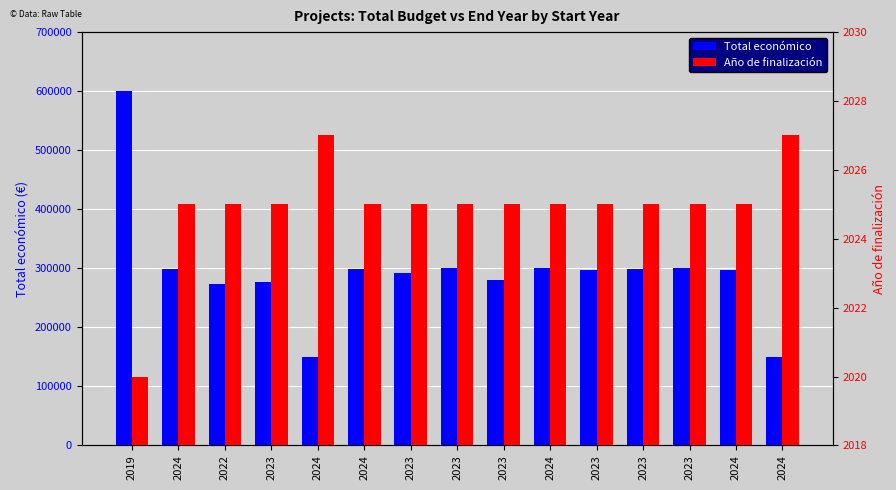

Rank the categories by Total económico value from lowest to highest.

2024, 2024, 2022, 2023, 2023, 2023, 2023, 2024, 2024, 2024, 2023, 2023, 2023, 2024, 2019